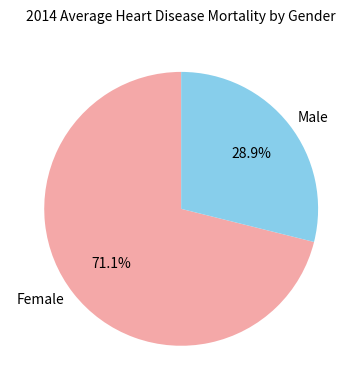

Approximately how many times larger is the value at Male compared to Female?

0.4